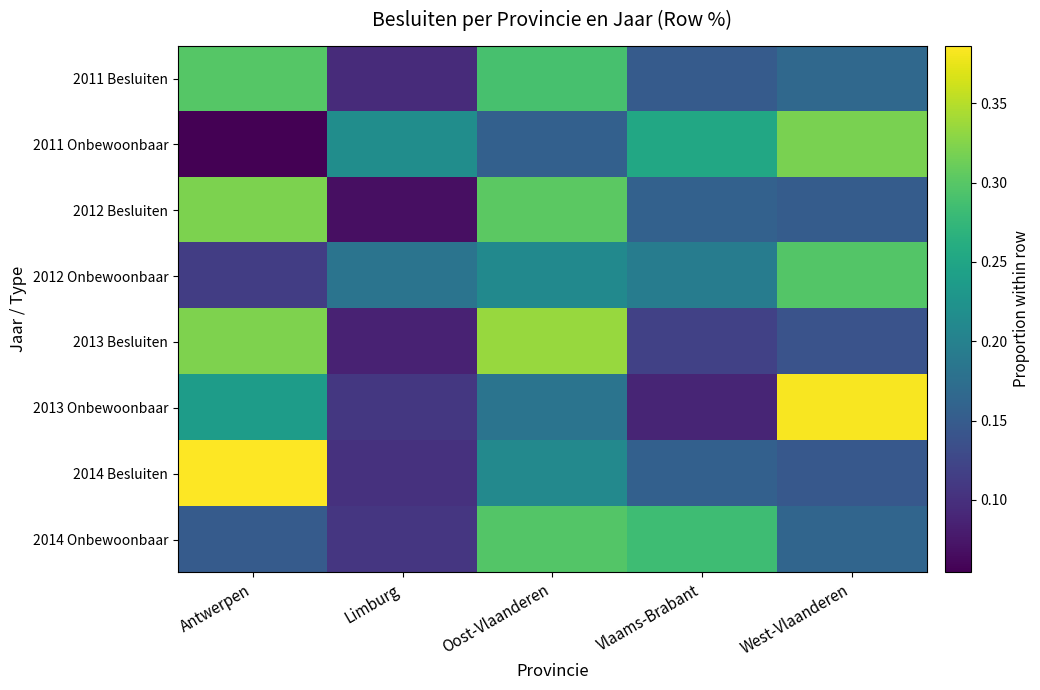

What is the spread (max minus min) of values at West-Vlaanderen?

0.2